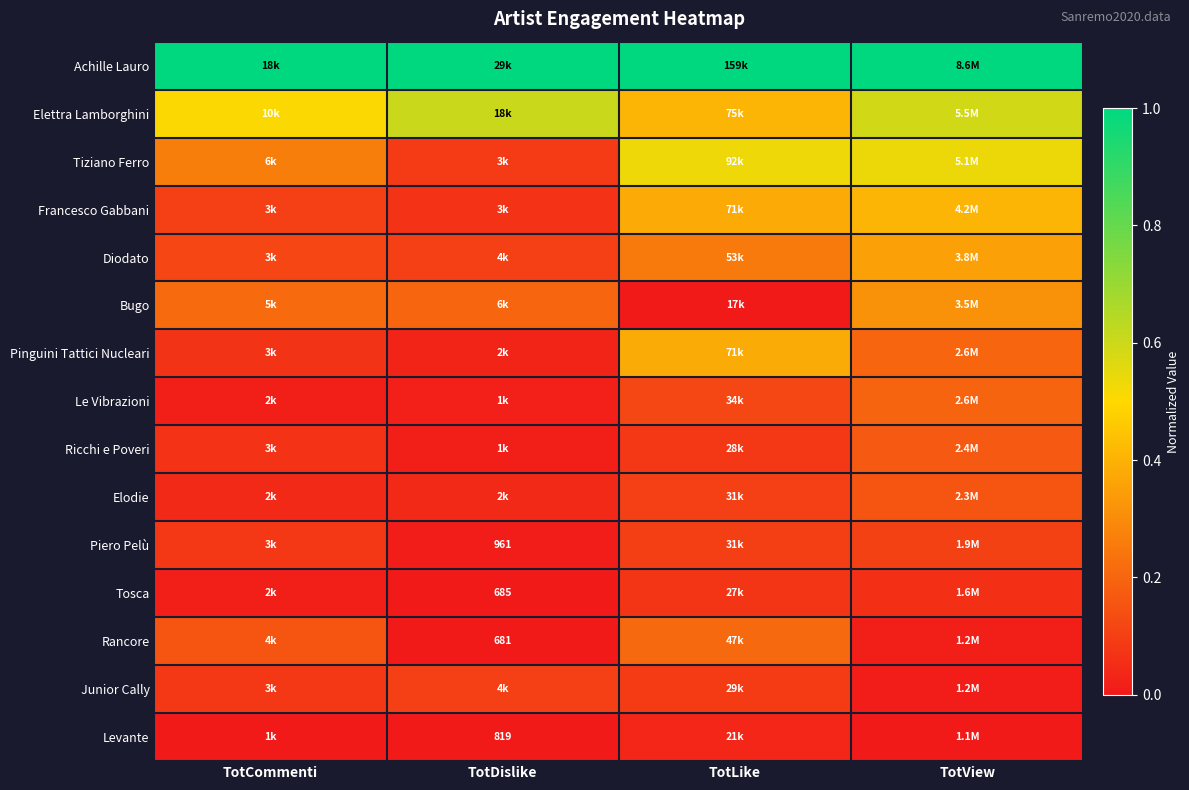

What is the total value across all series at TotLike?

3.8